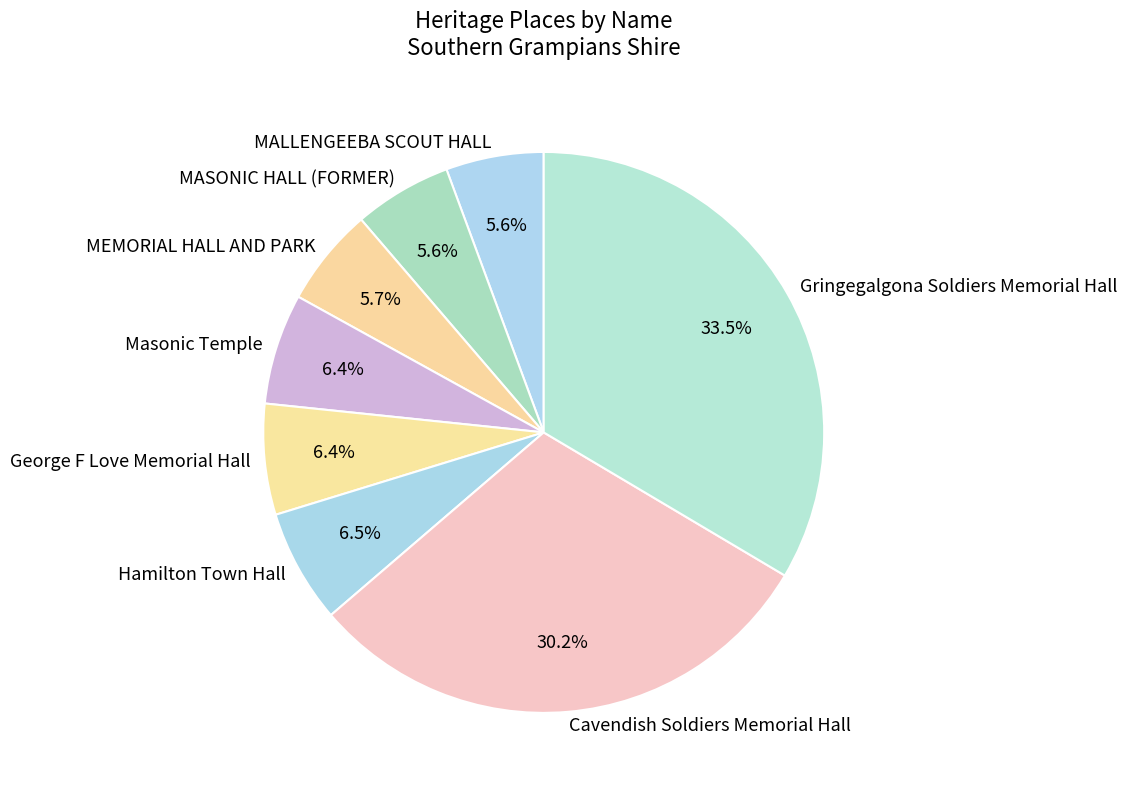

Which has a higher value, Gringegalgona Soldiers Memorial Hall or MASONIC HALL (FORMER)?

Gringegalgona Soldiers Memorial Hall